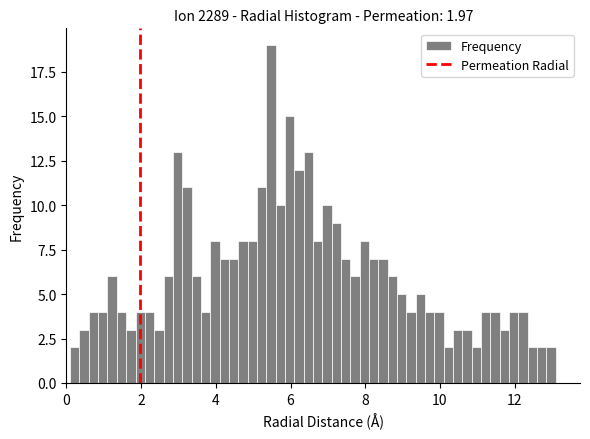

Around what value on the x-axis is the tallest bar? Give the approximate position of its centre, as read against the axis.

5.4